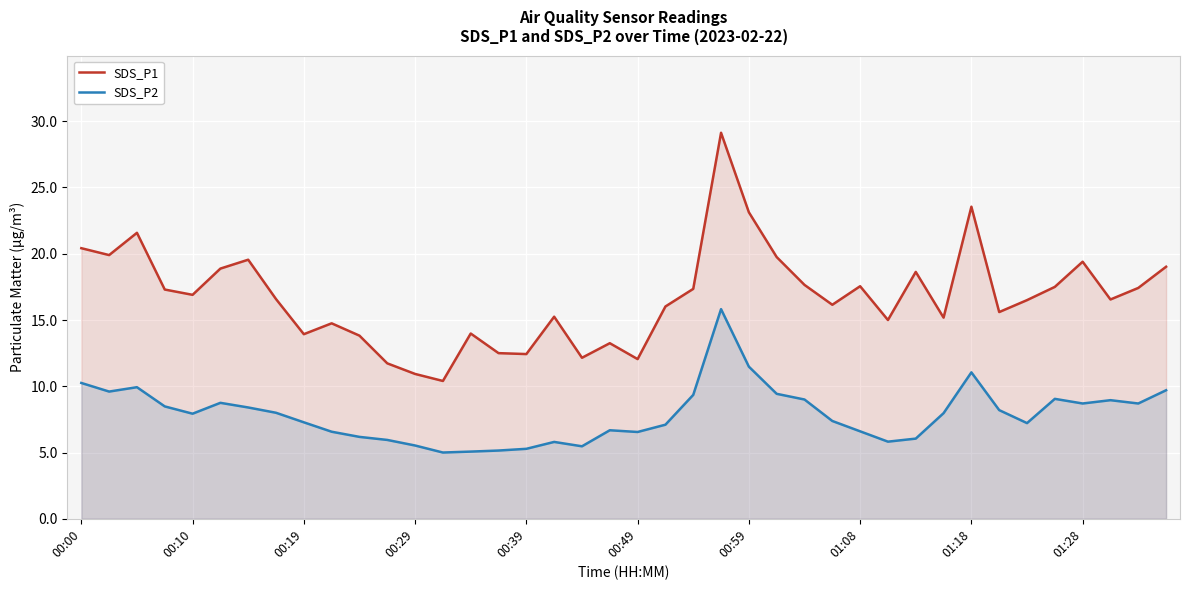

What is the lowest value of the SDS_P1 series?

10.4